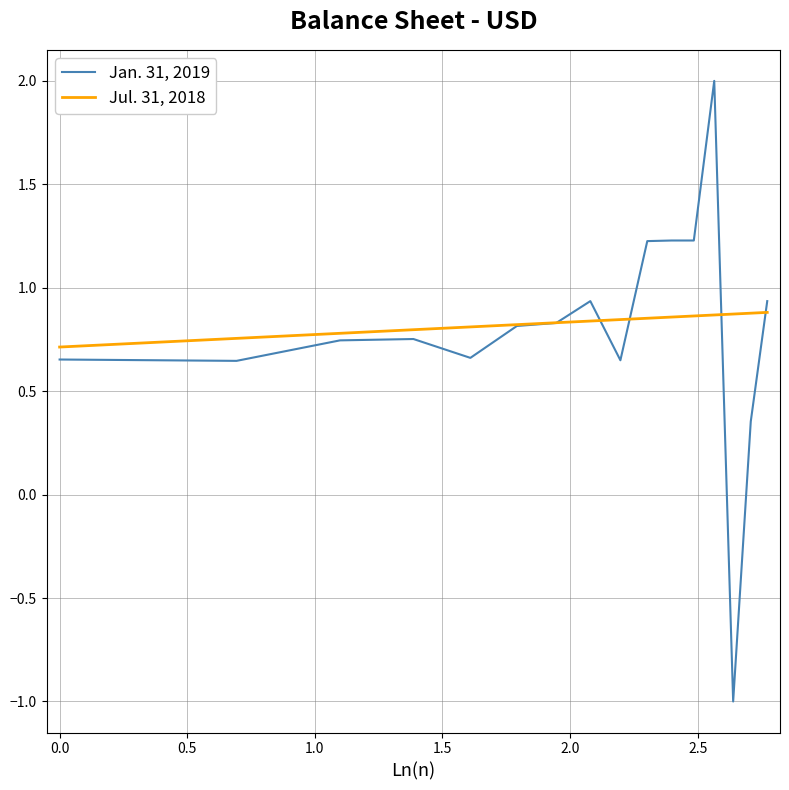

What is the maximum value for Jan. 31, 2019?

2.0